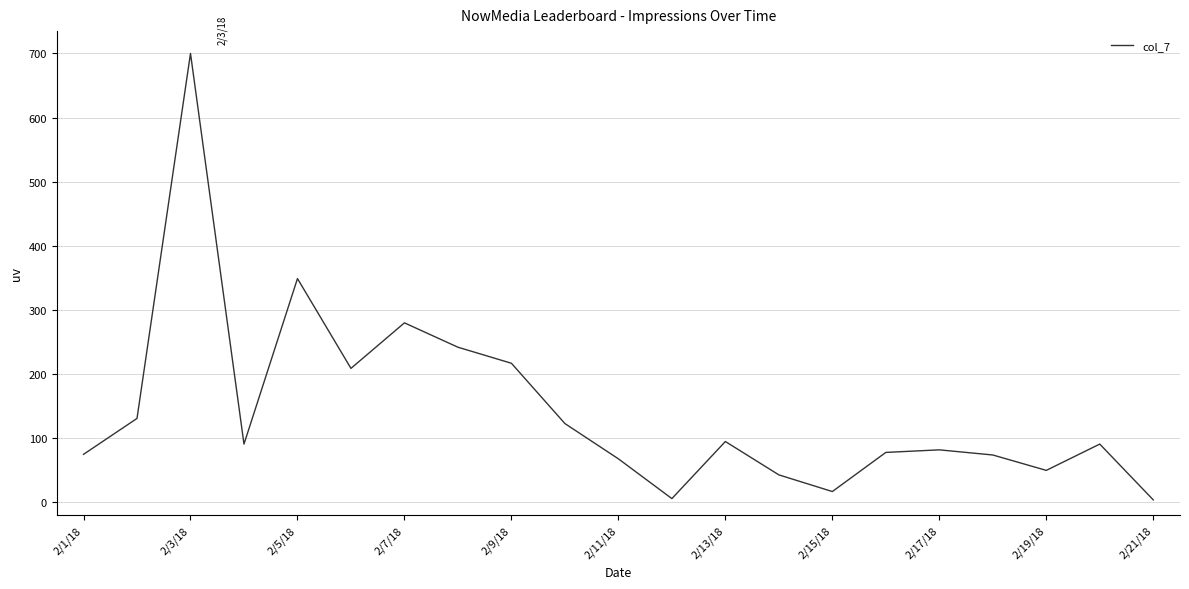

What is the greatest value displayed?

700